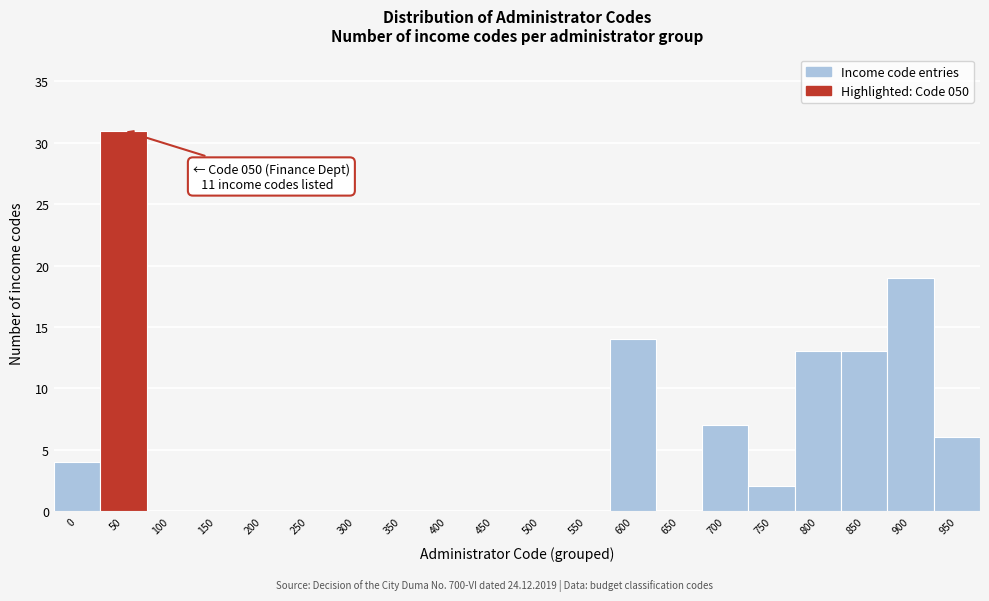

Reading left to right, transcribe all the data shown in this chart.

0=4	50=31	100=0	150=0	200=0	250=0	300=0	350=0	400=0	450=0	500=0	550=0	600=14	650=0	700=7	750=2	800=13	850=13	900=19	950=6